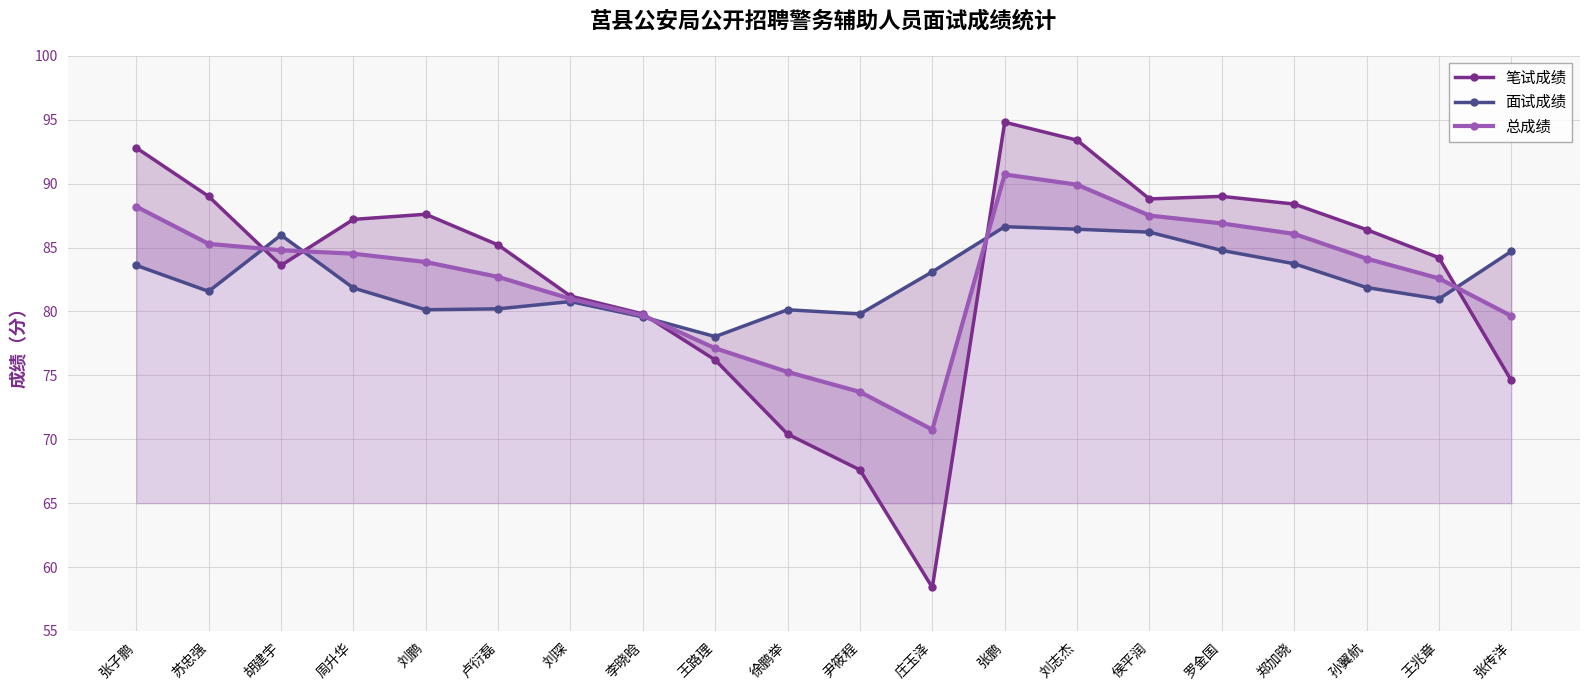

At which category is the sum across all series the highest?

张鹏